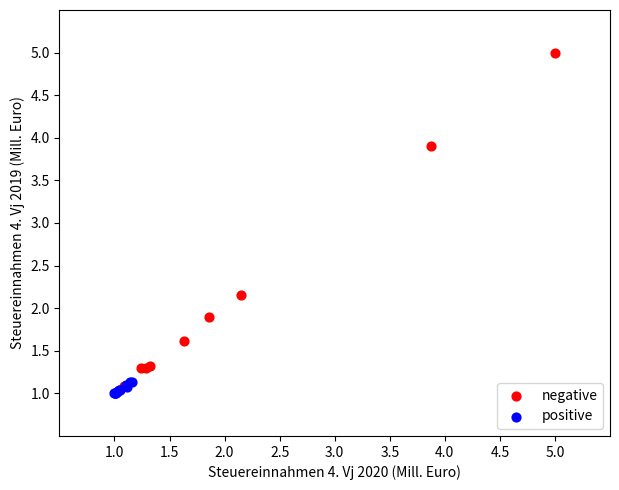

What are all the series names shown in the legend?

negative, positive